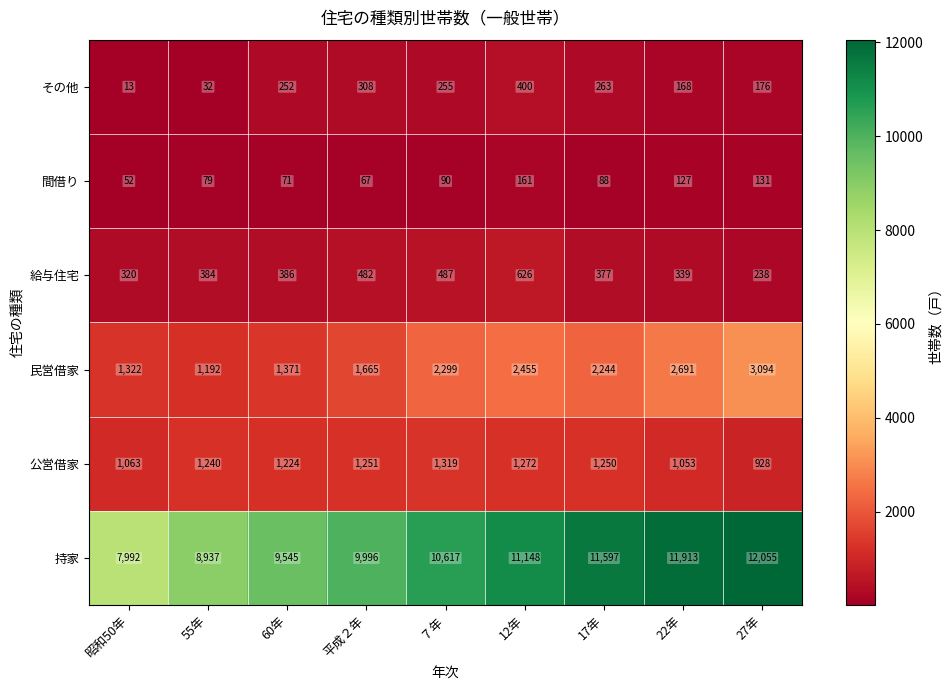

Which series has the widest spread of values?

持家